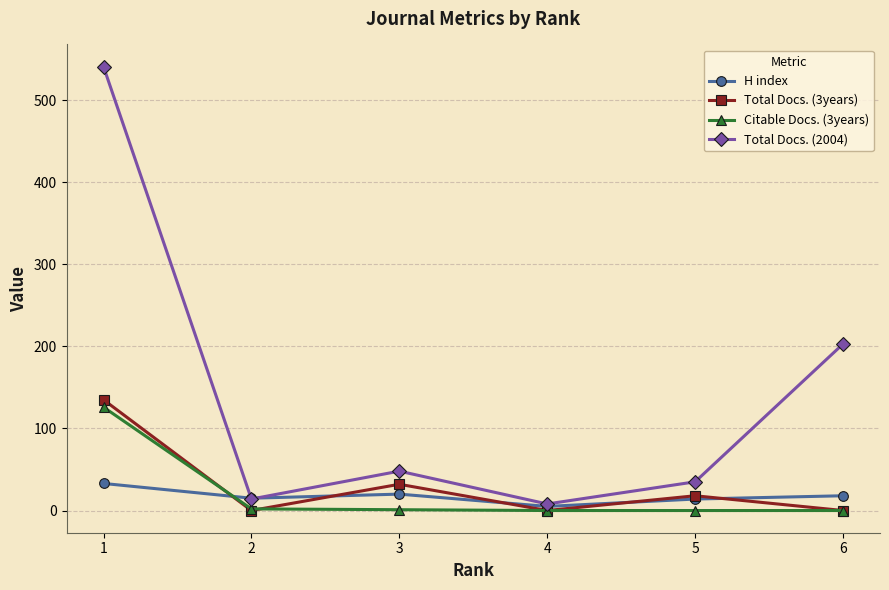

Is it true that H index equals 15 at 2?

True